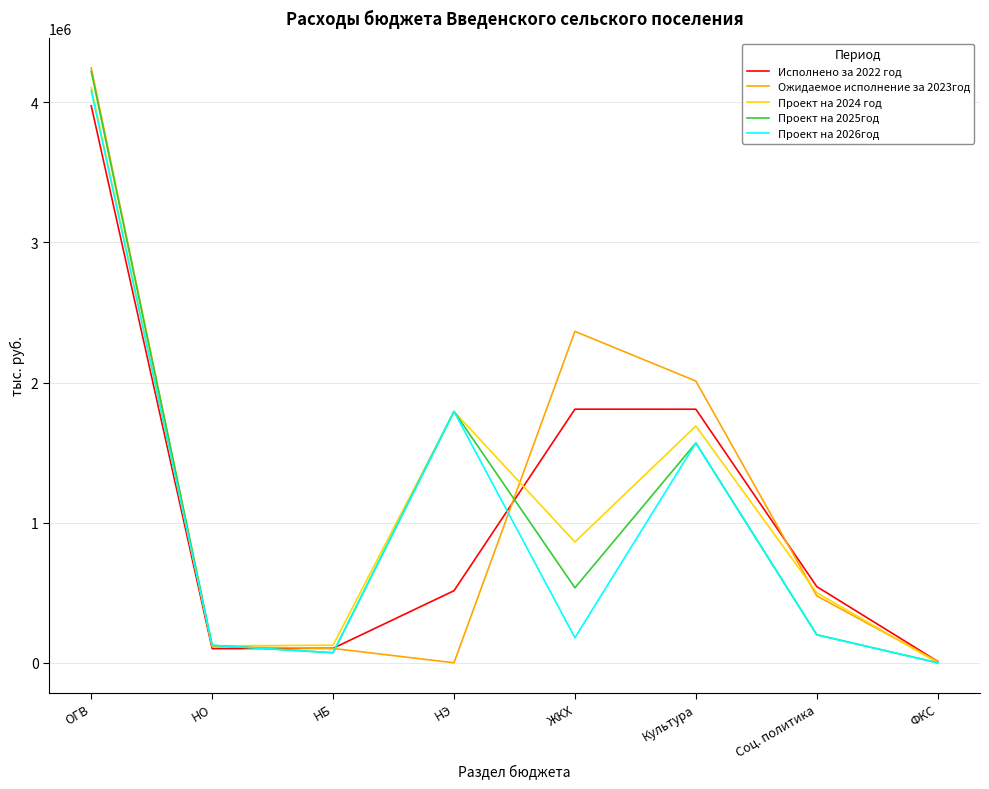

What is the difference between the maximum and minimum values in the Проект на 2024 год series?

4105497.1